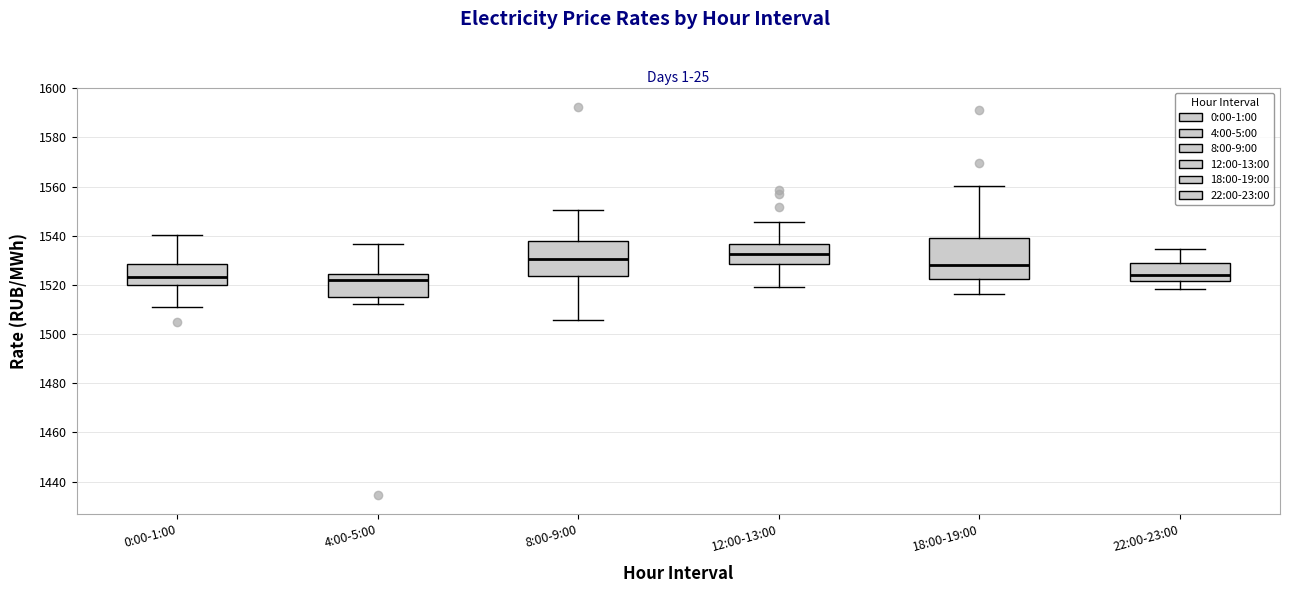

Where does the upper whisker of the box for 18:00-19:00 end on the y-axis? The values are not printed on the chart, so give them approximately, as read against the axis.

1560